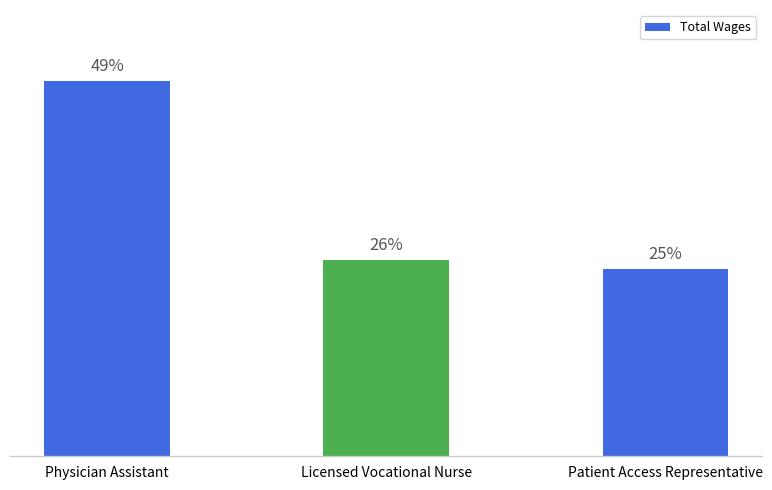

Which label corresponds to the smallest value in the chart?

Patient Access Representative